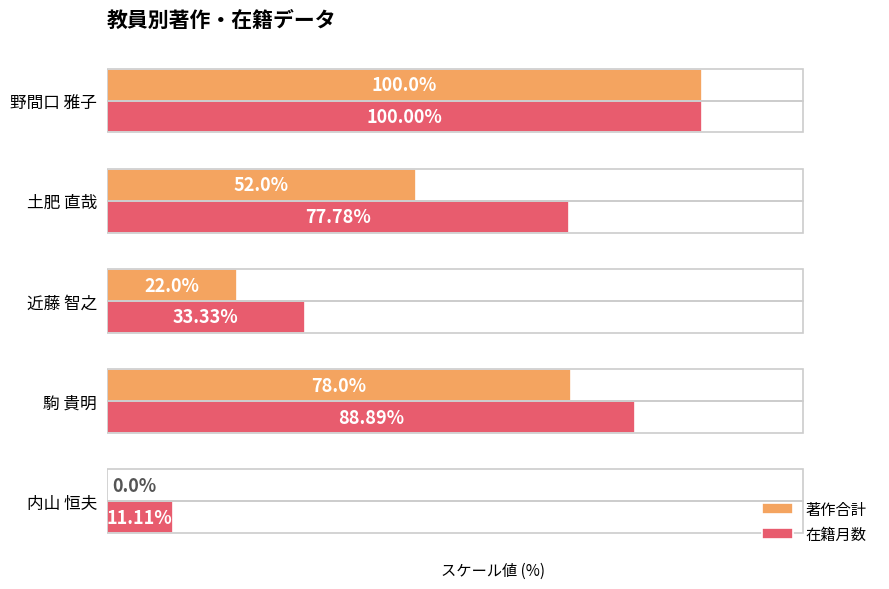

Which series has the widest spread of values?

著作合計